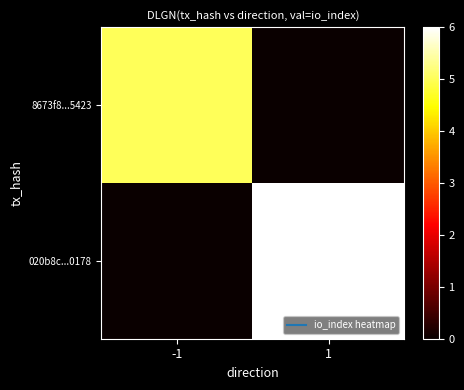

Reading left to right, extract all data points from this chart.

8673f8...5423: -1=5	1=0
020b8c...0178: -1=0	1=6